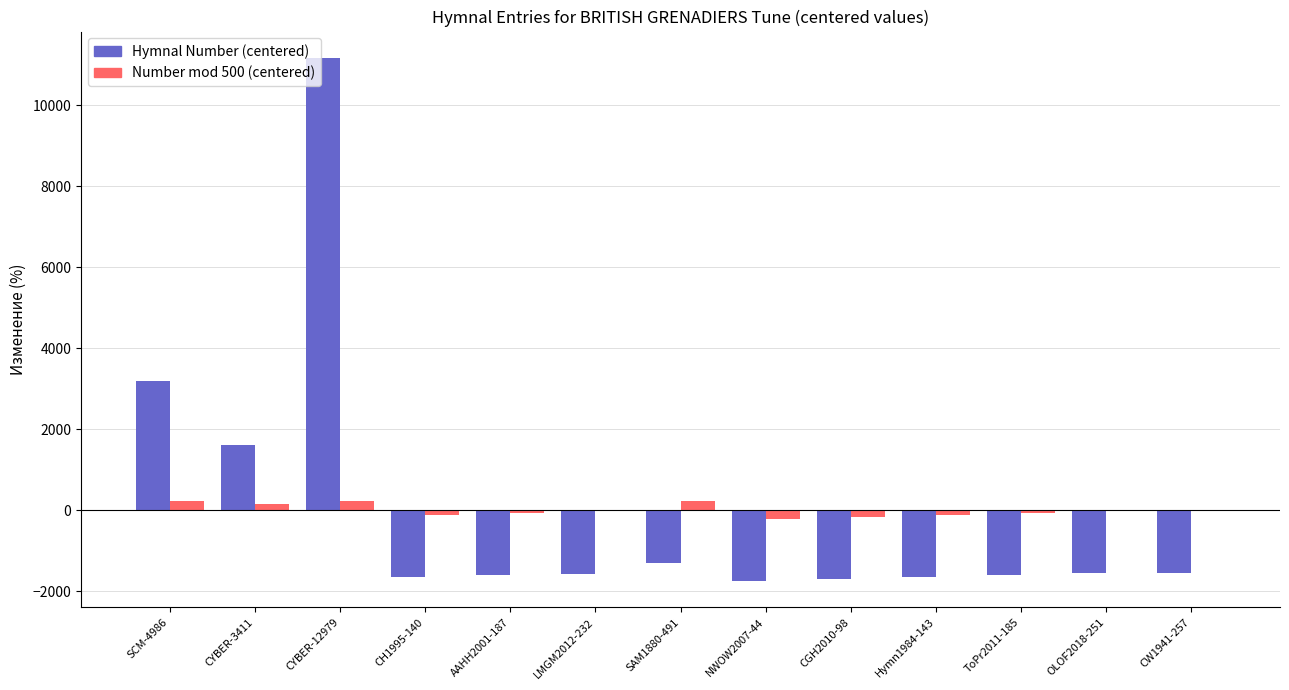

How many distinct data groups are displayed?

2